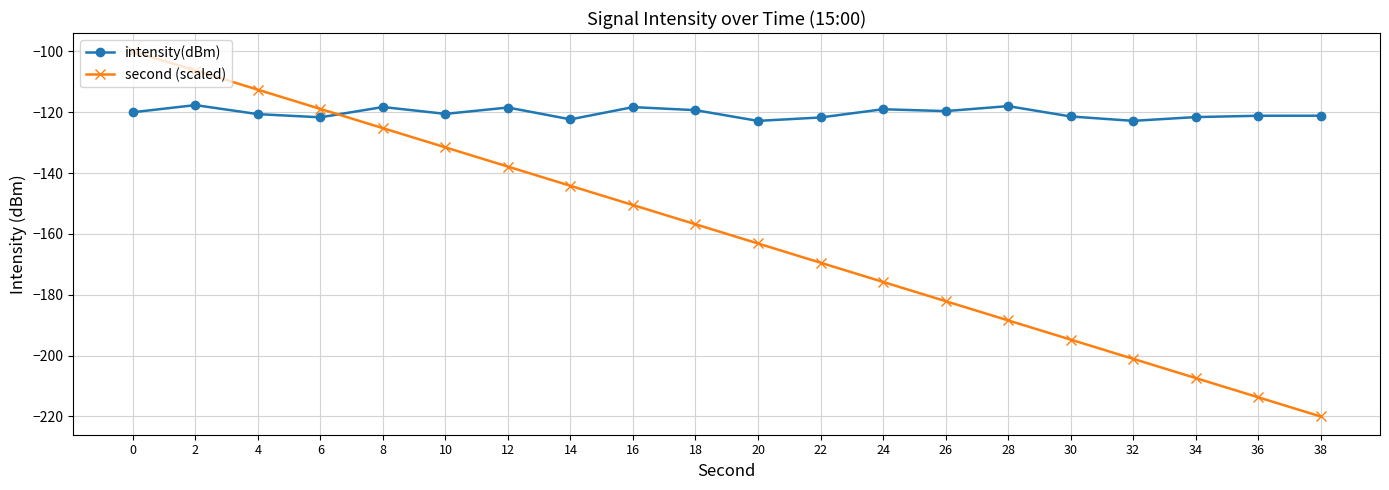

What is the total value across all series at 0?

-220.0